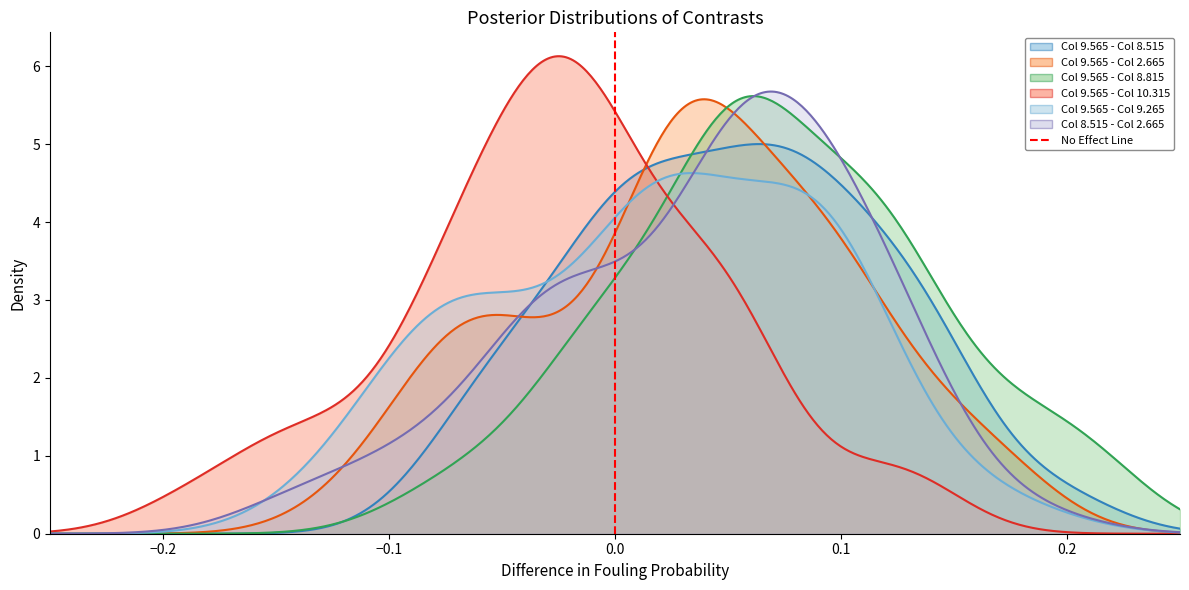

What is the value of the 2nd point from the left?

1